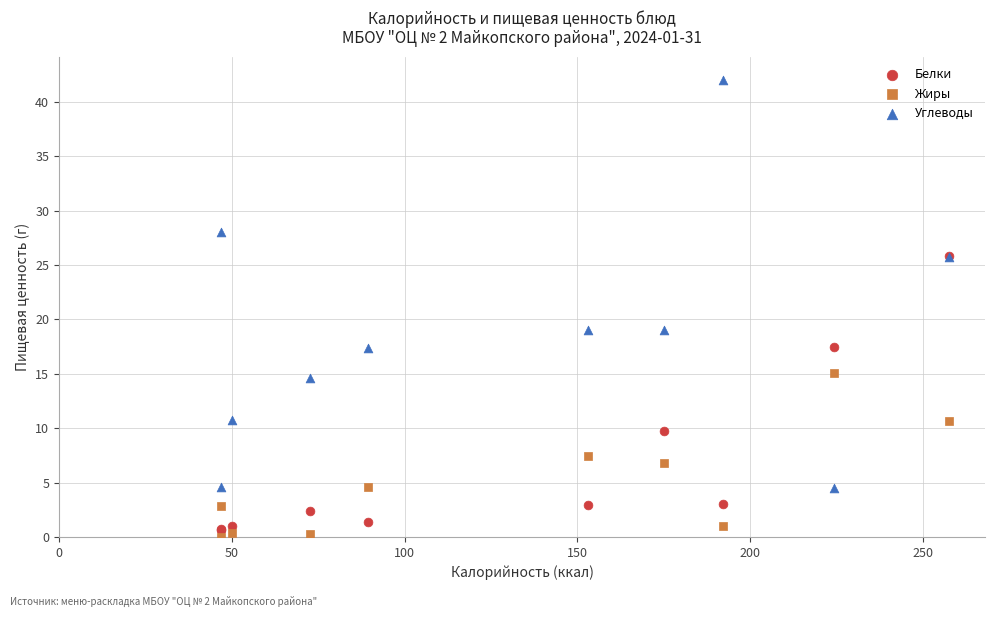

Which series reaches the minimum Y coordinate?

Жиры